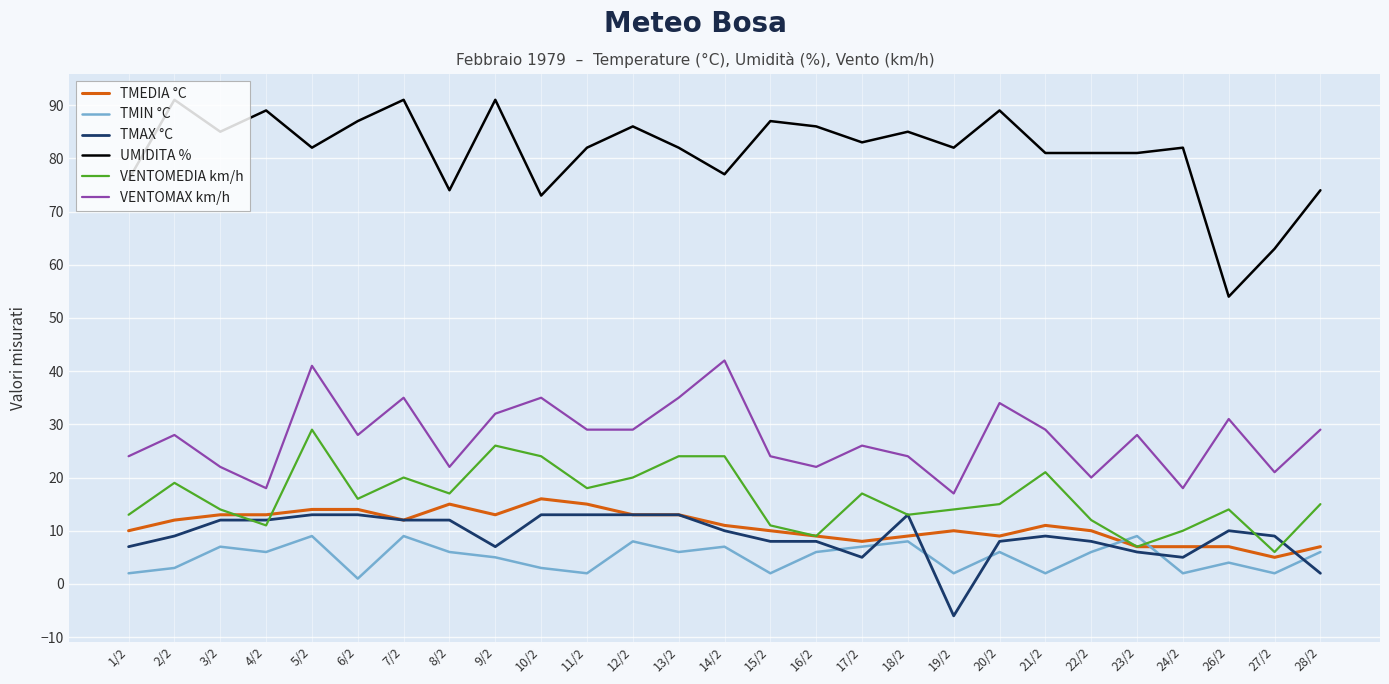

True or false: TMEDIA °C has a value of 14 at 5/2.

True